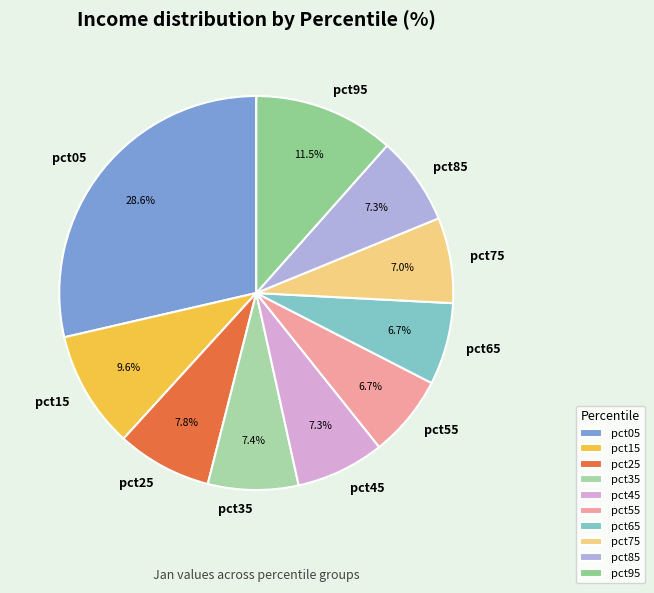

What percentage is the pct25 slice, to the nearest percent?

8%